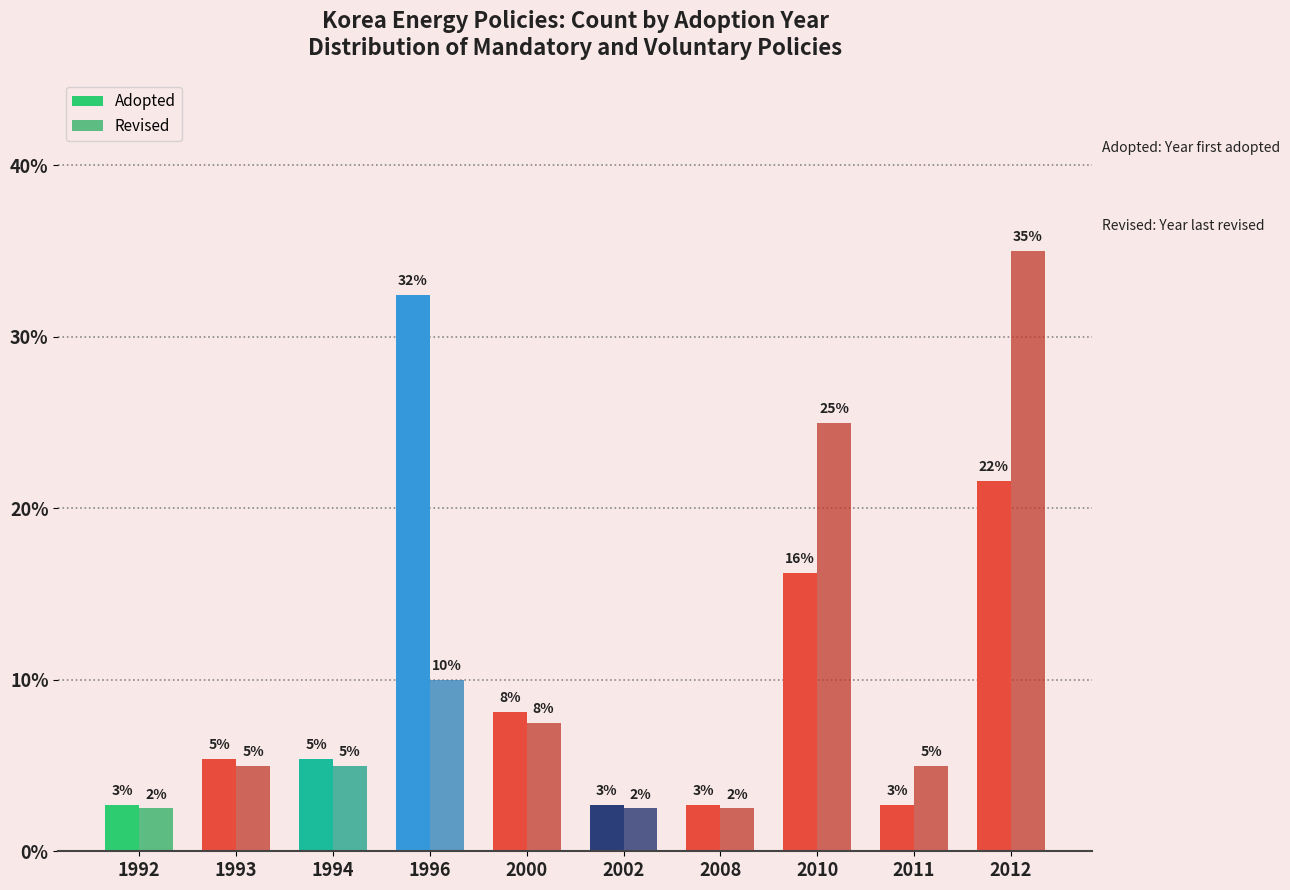

Reading right to left, transcribe all the data shown in this chart.

Adopted: 21.6	2.7	16.2	2.7	2.7	8.1	32.4	5.4	5.4	2.7
Revised: 35.0	5.0	25.0	2.5	2.5	7.5	10.0	5.0	5.0	2.5